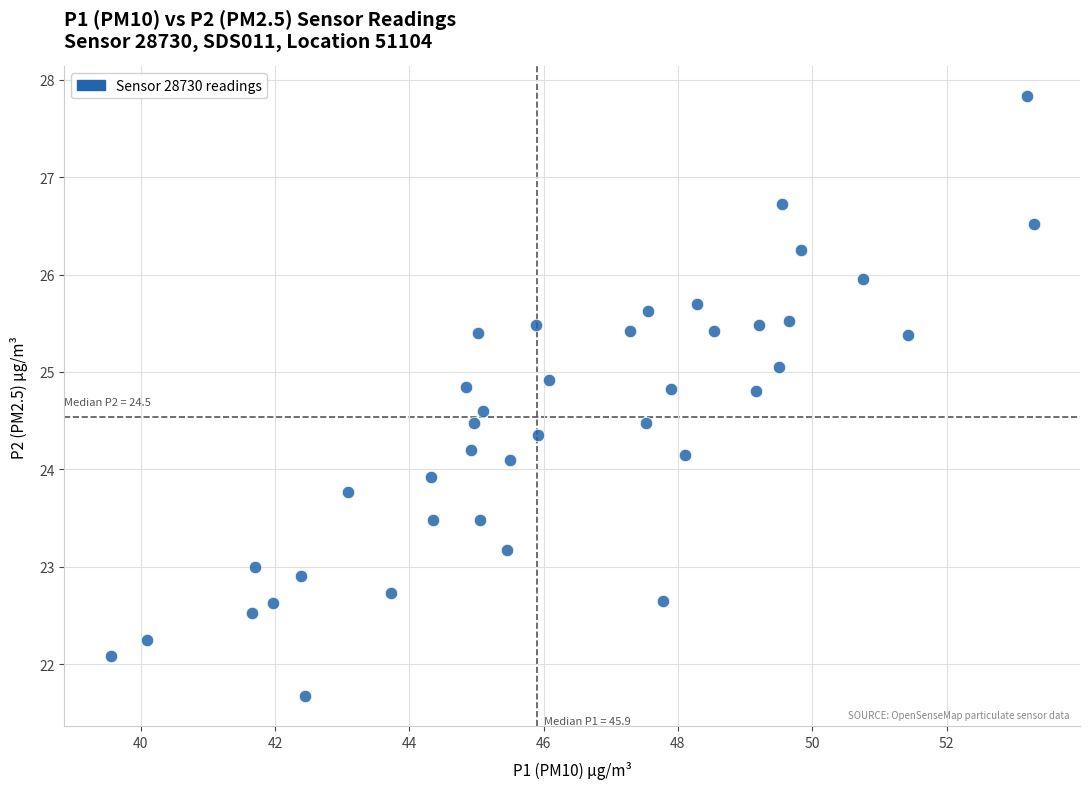

What is the range of X values (max minus min)?

13.8